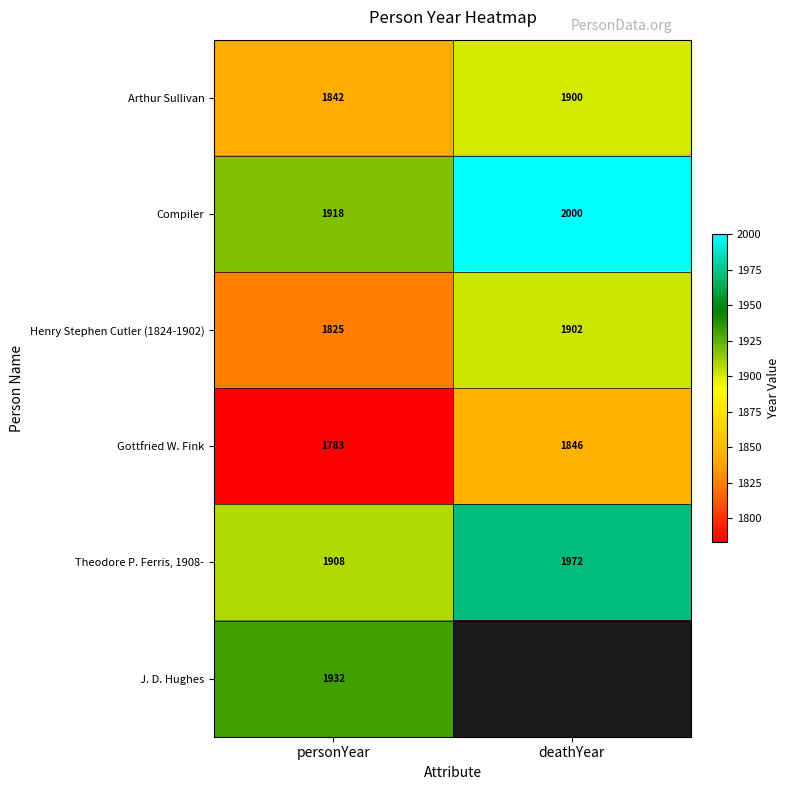

True or false: Arthur Sullivan has a value of 3082.3 at deathYear.

False